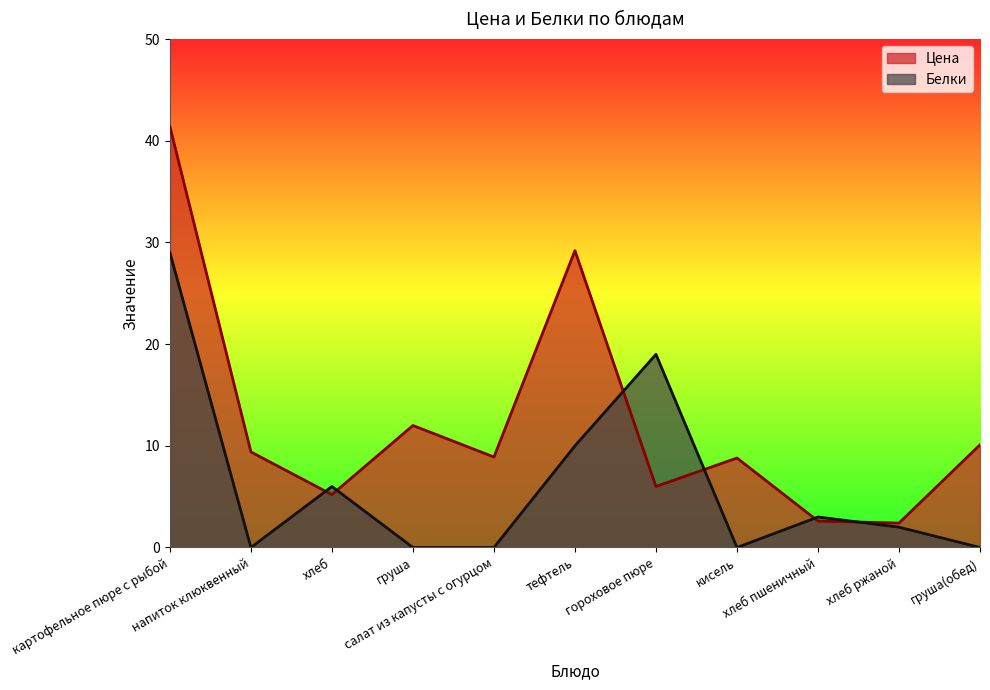

What is the total value across all series at груша(обед)?

10.1